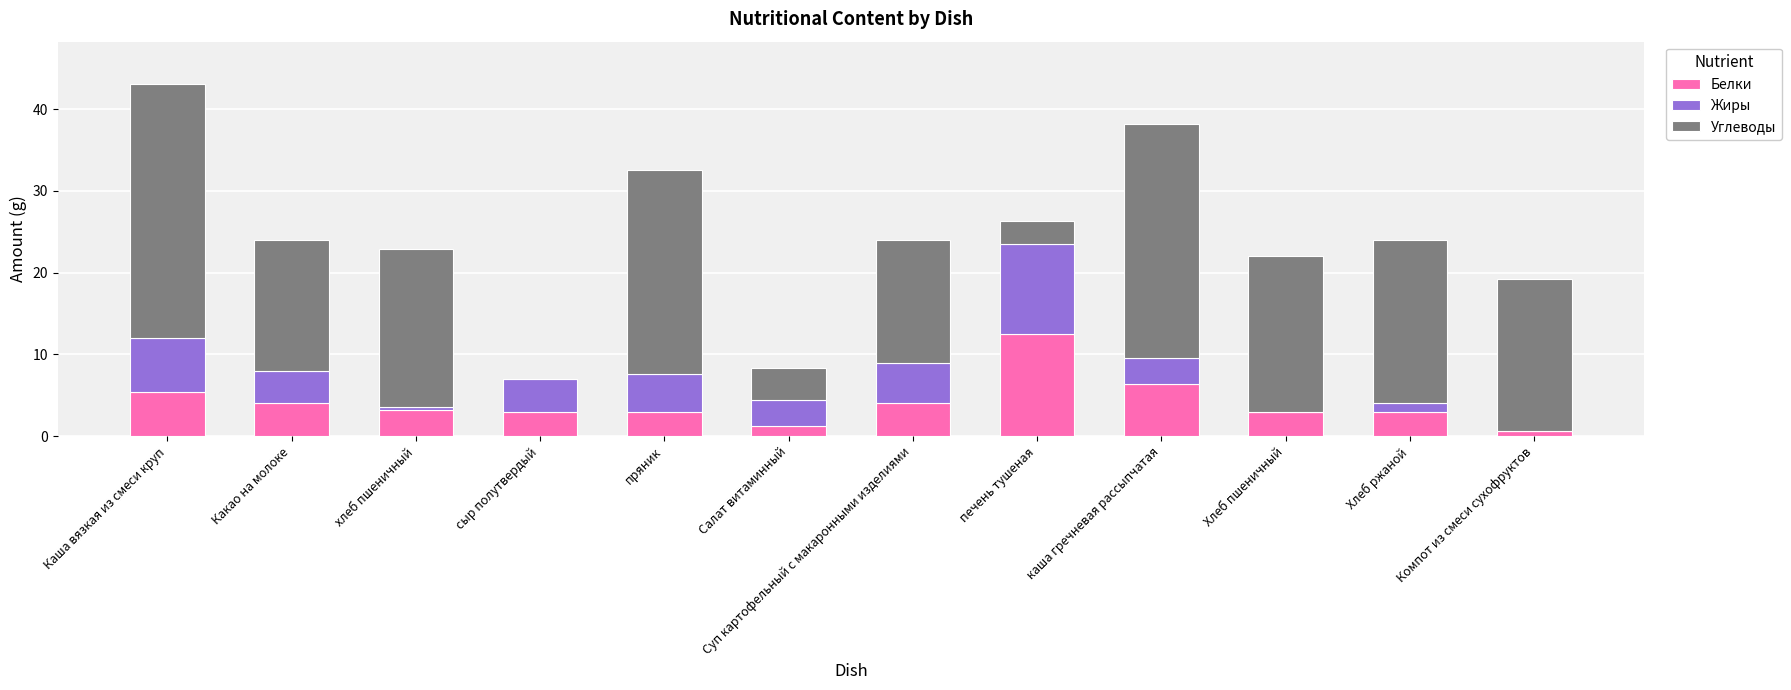

At which label does Белки reach its peak?

печень тушеная